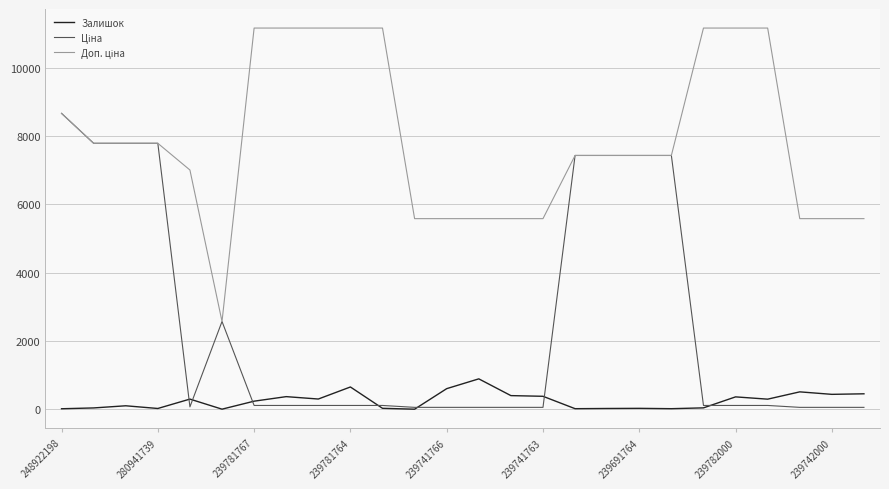

How many categories are shown in the chart?

26